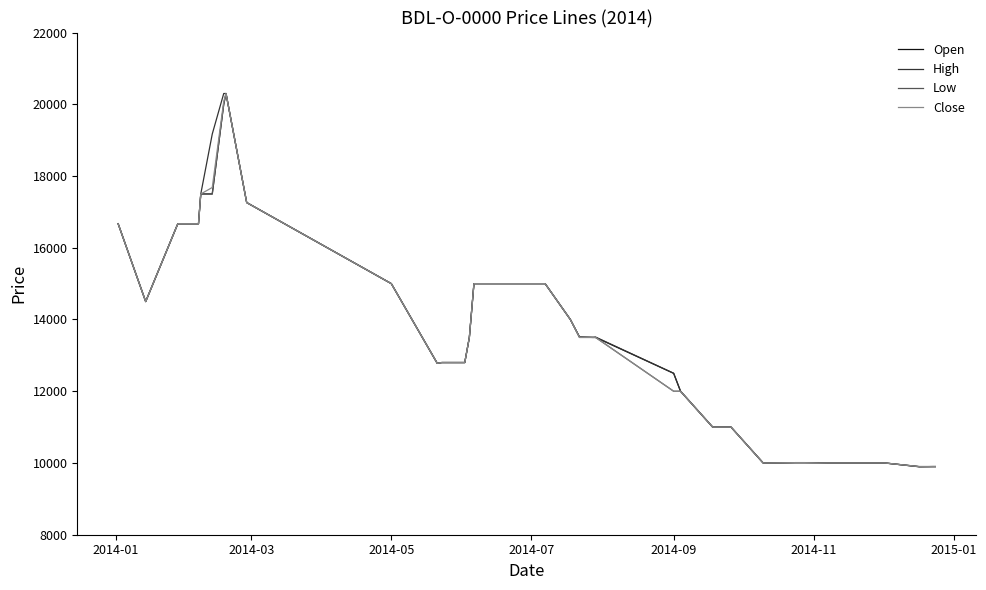

What is the maximum value shown in the chart?

20300